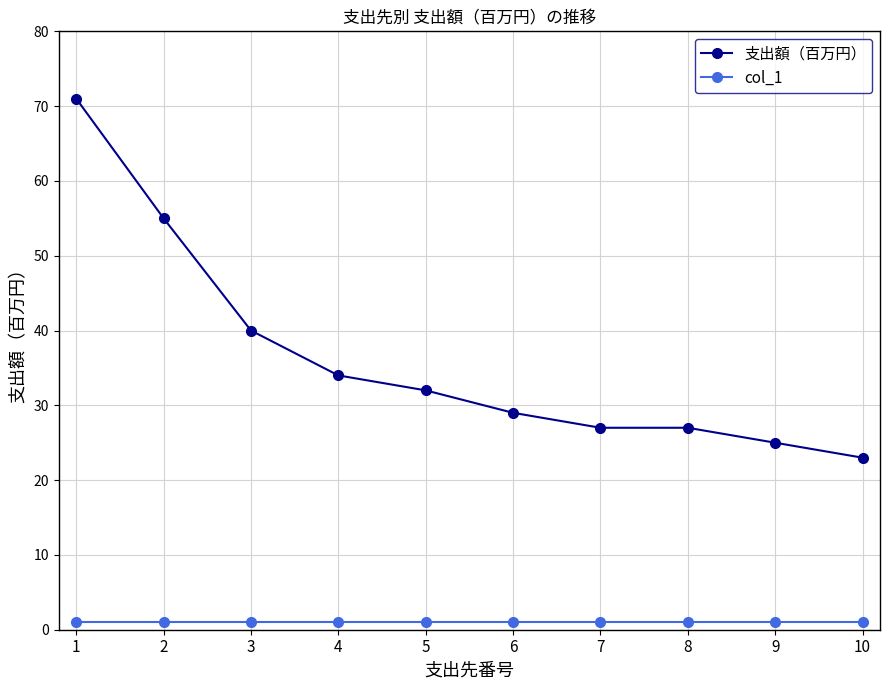

Is it true that 支出額（百万円） equals 54 at 5?

False